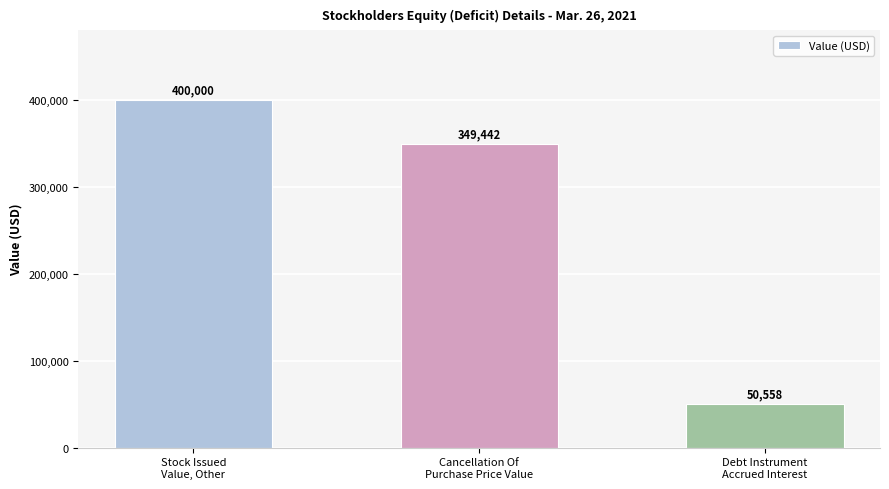

True or false: the data shows 66877 at Debt Instrument
Accrued Interest.

False